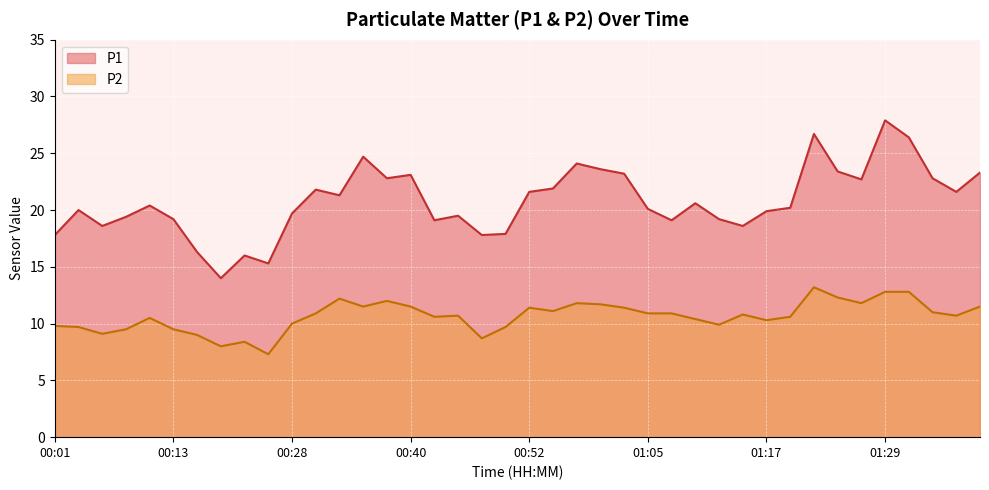

At 01:27, list the series in order from smallest to largest.

P2, P1